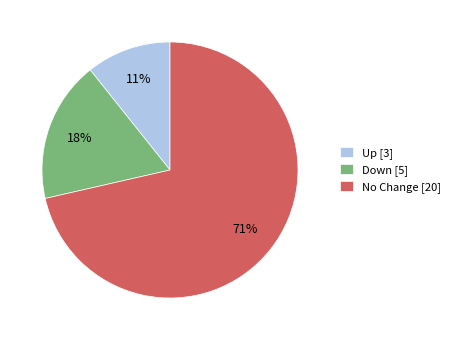

Is there any slice that represents more than half of the pie?

Yes